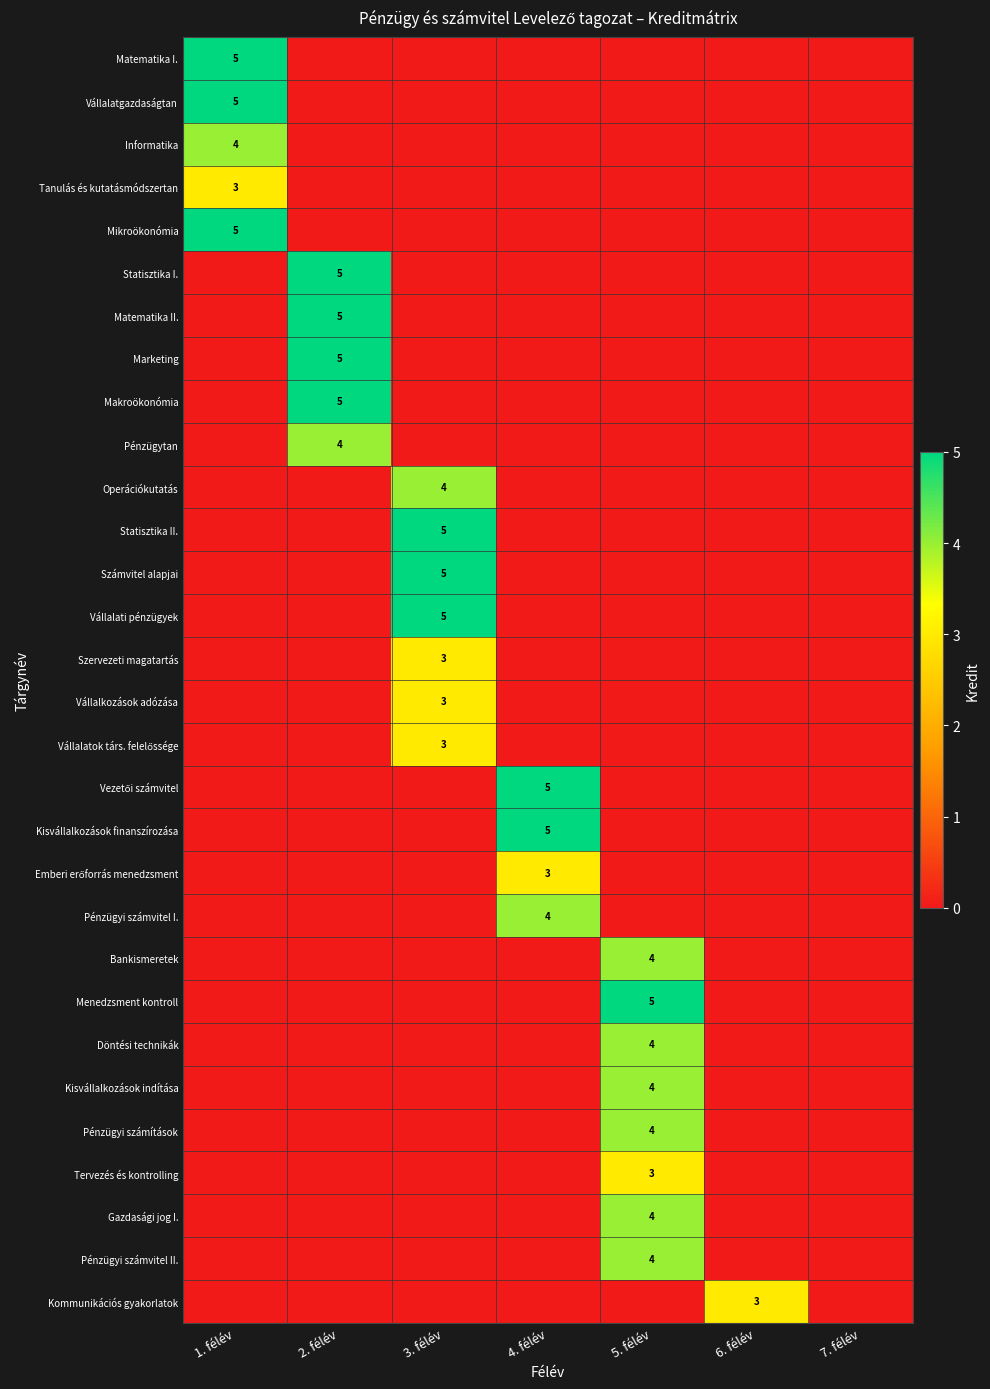

Is the value of Kommunikációs gyakorlatok at 6. félév greater than the value of Kisvállalkozások indítása at 5. félév?

No